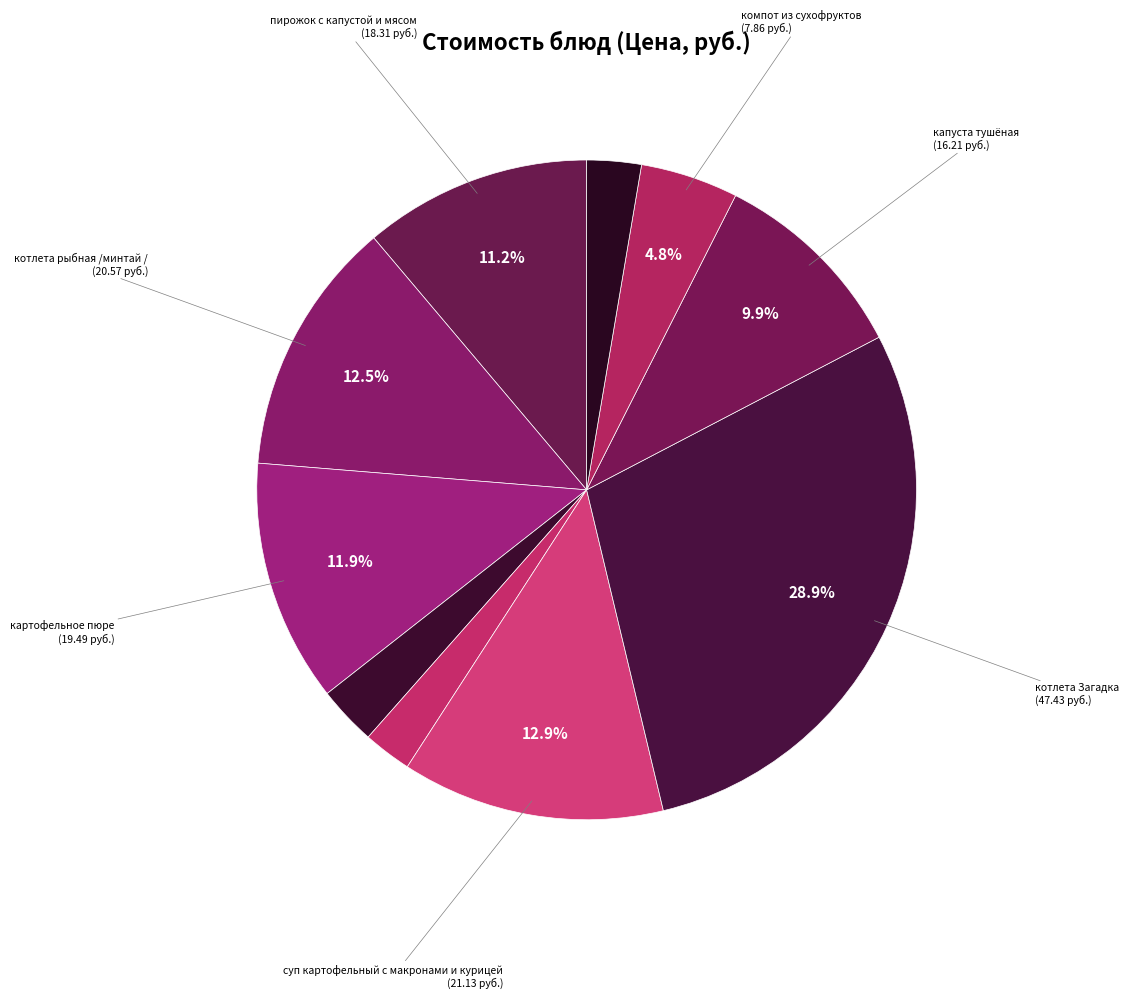

Which slice is the smallest?

батон пшенично-ржаной (завтрак)